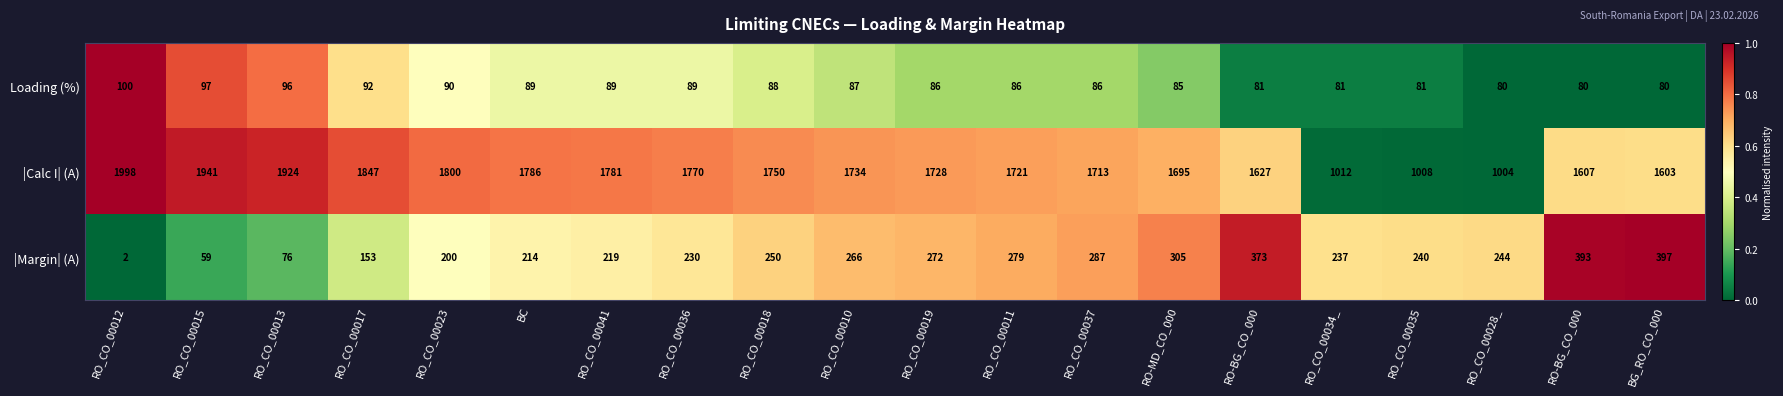

How many categories are shown in the chart?

20